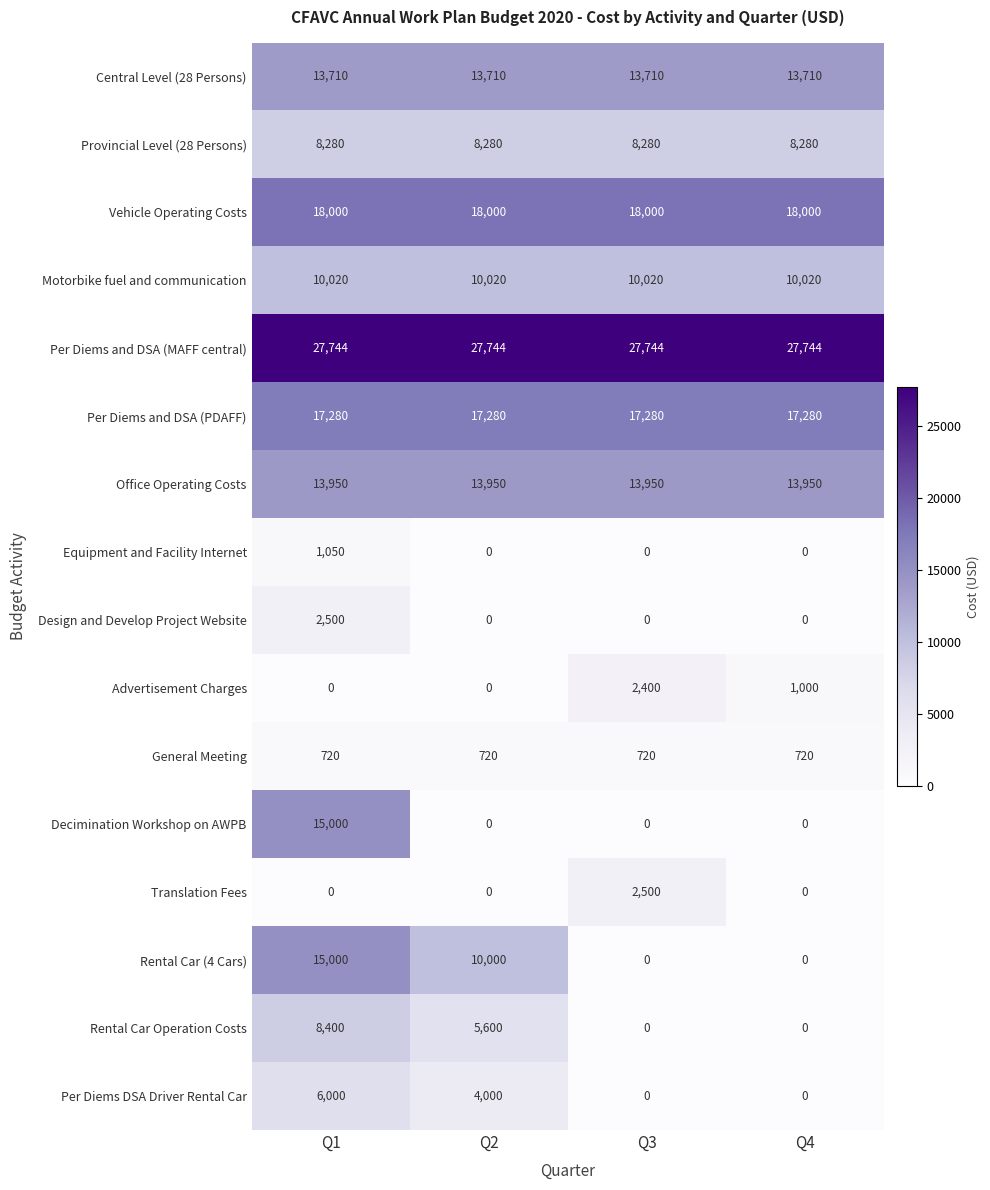

Which series changed the most between Q3 and Q4?

Translation Fees